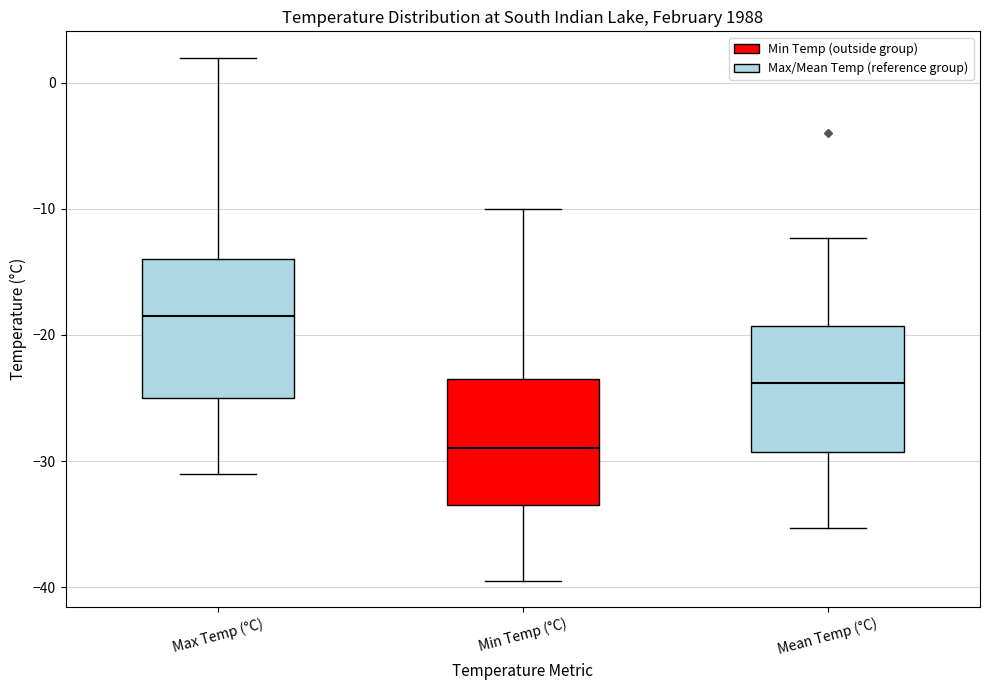

Reading left to right, read every box against the y-axis: the position of its median line, the range the box covers, and the ends of its whiskers. The values are not printed on the chart, so give them approximately, as read against the axis.

Max Temp (°C): median -18, box -25 to -14, whiskers -31 to 2
Min Temp (°C): median -29, box -33 to -23, whiskers -39 to -10
Mean Temp (°C): median -24, box -29 to -19, whiskers -35 to -12